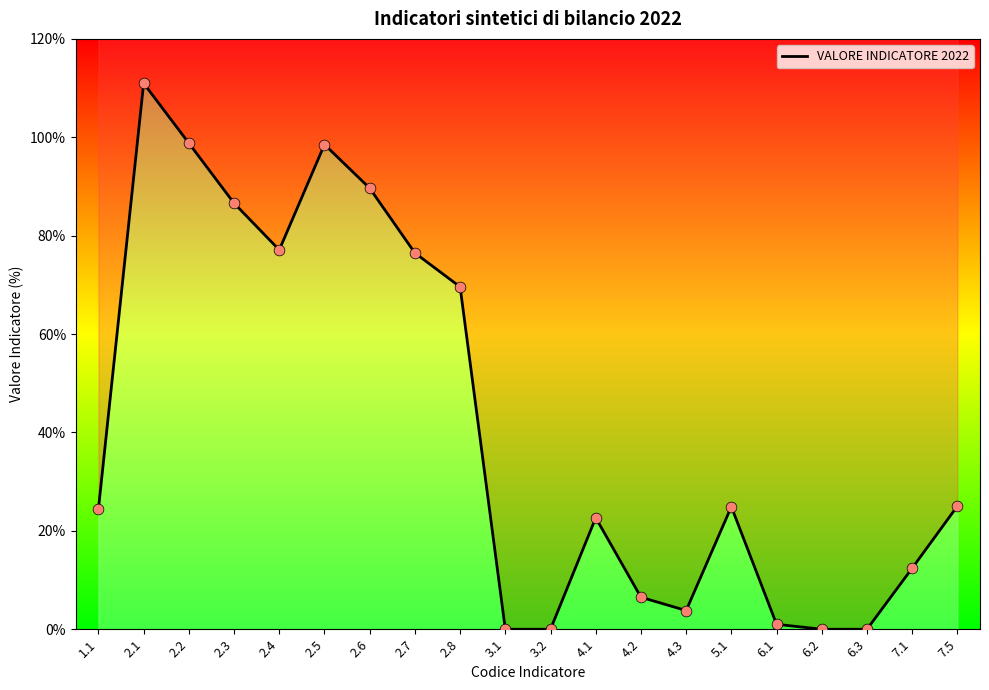

What is the ratio of the value at 2.4 to the value at 5.1?

3.1